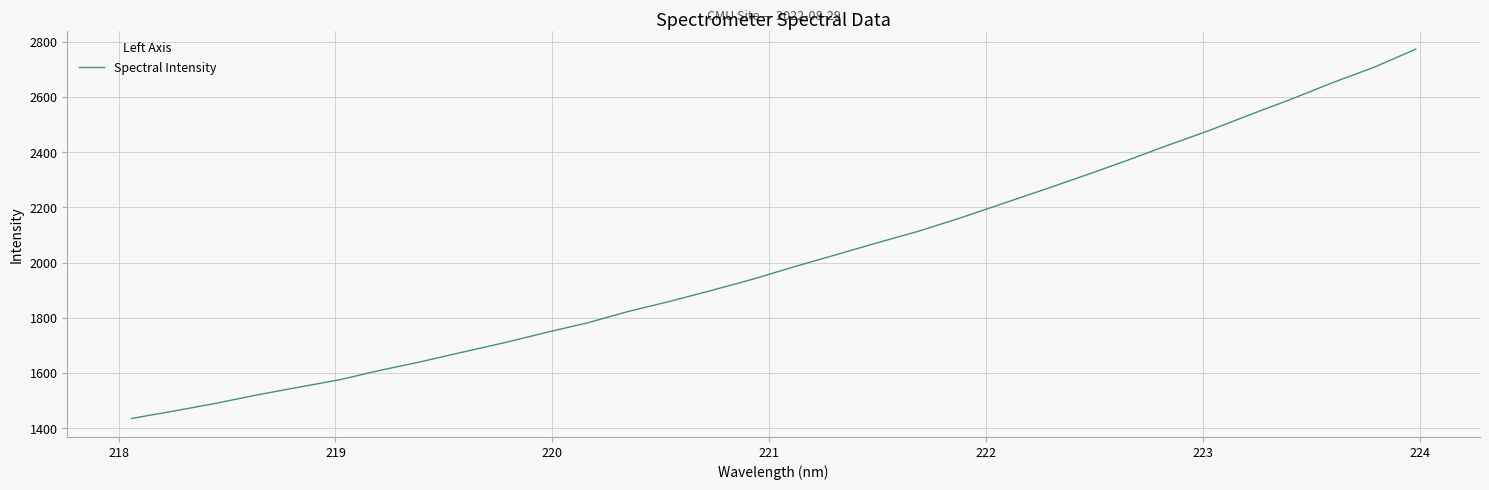

What is the maximum value shown in the chart?

2773.6